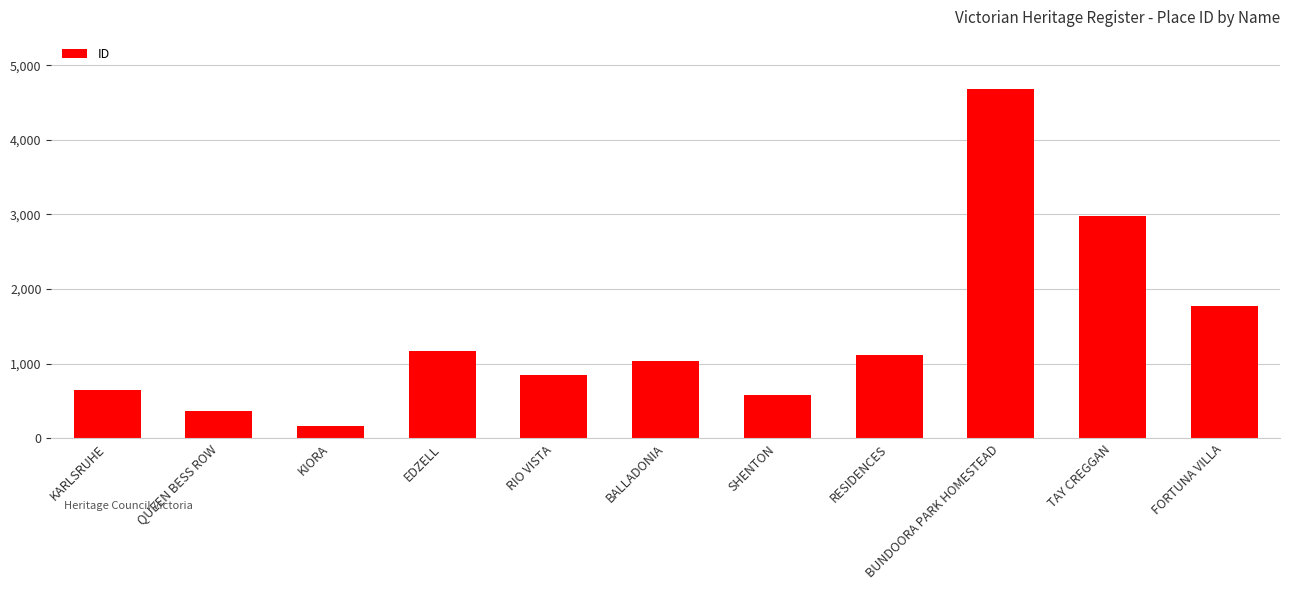

What is the label of the 8th bar from the right?

EDZELL